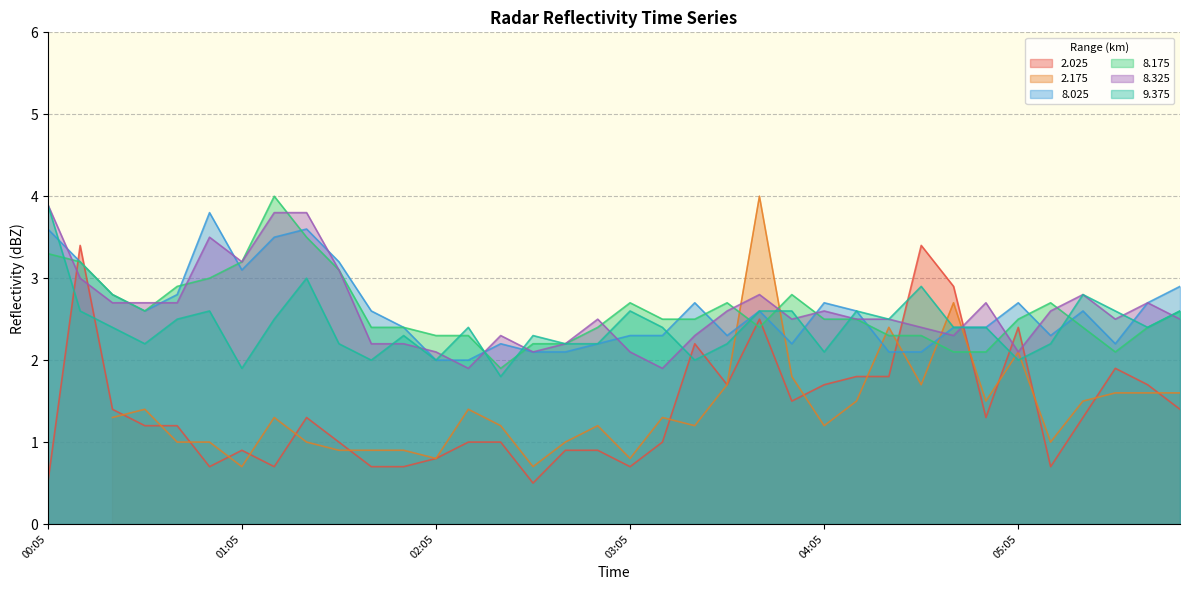

Where is the first local maximum for 8.025?

00:55